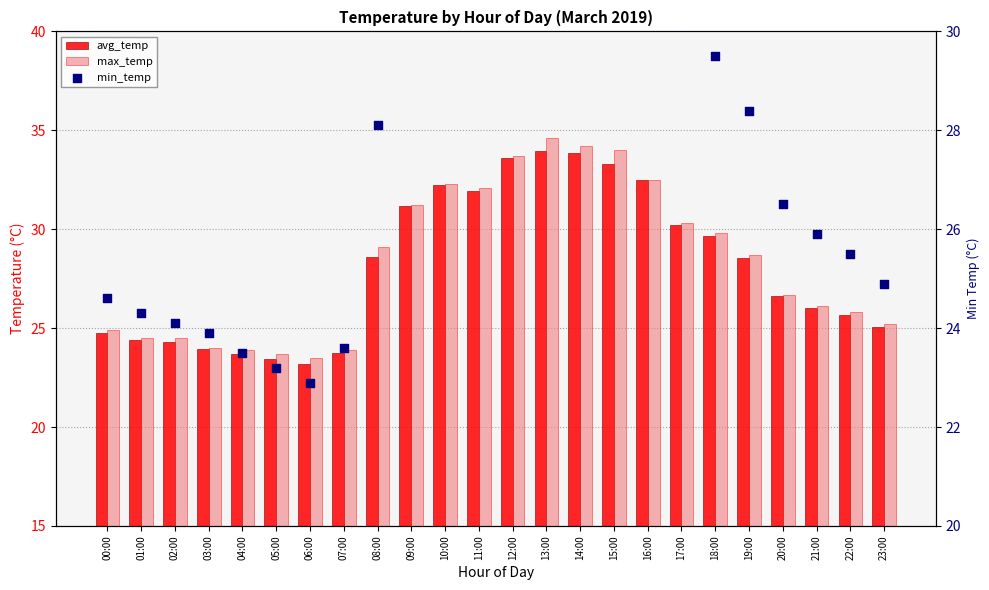

What is the total value across all series at 11:00?

95.8